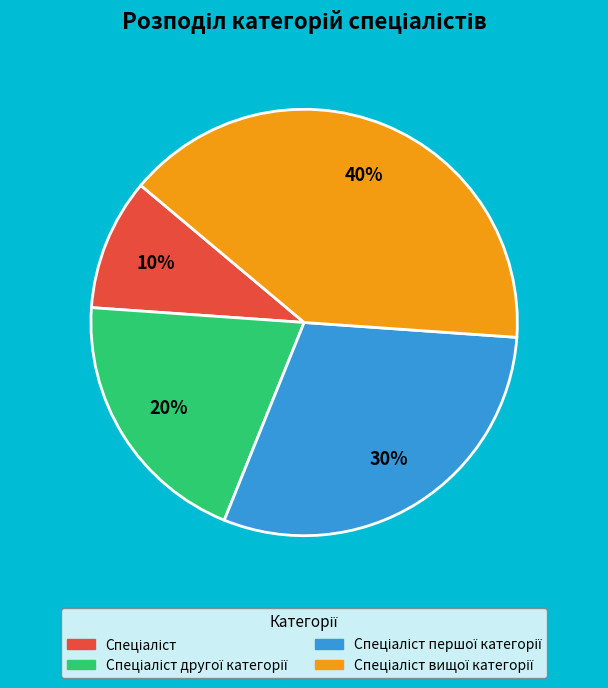

To the nearest percent, what is the average slice percentage?

25%